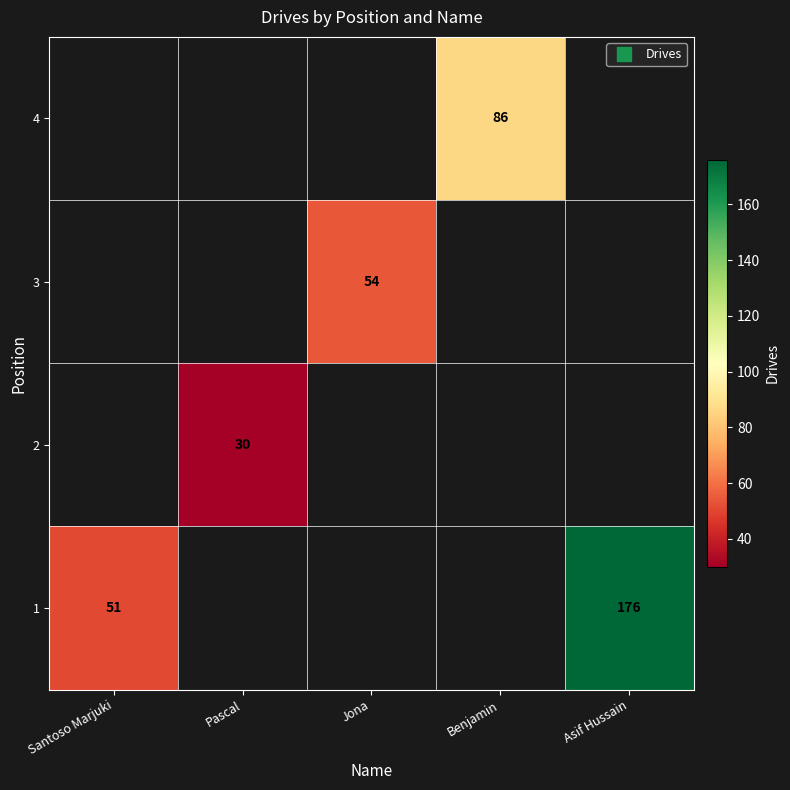

How many positive values does the row_2 series have?

1